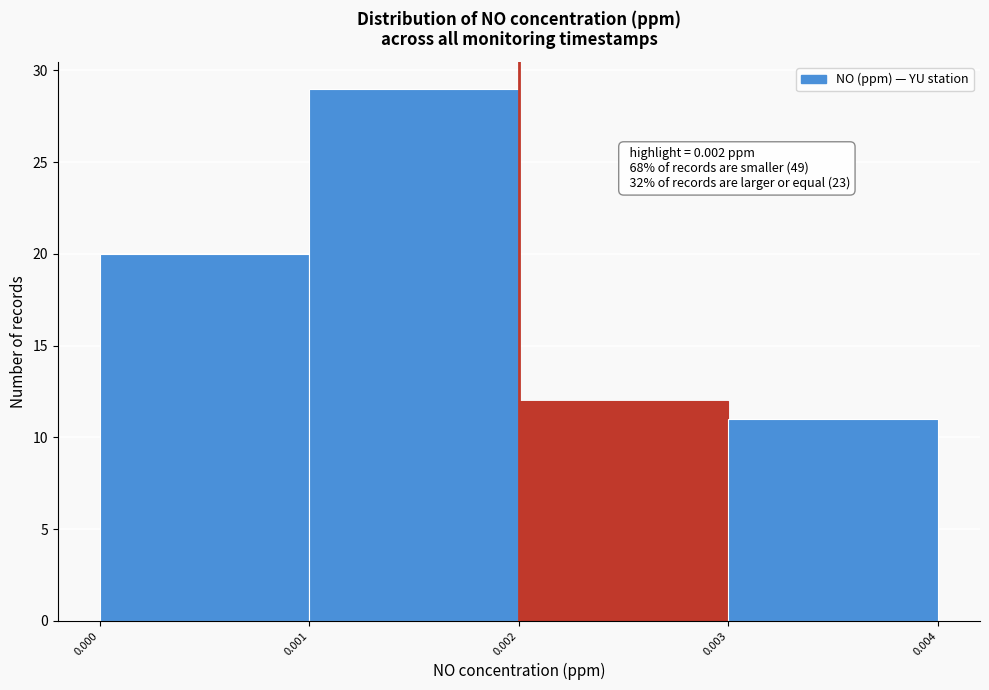

Over which range of the x-axis is the bar tallest?

0.001 to 0.002